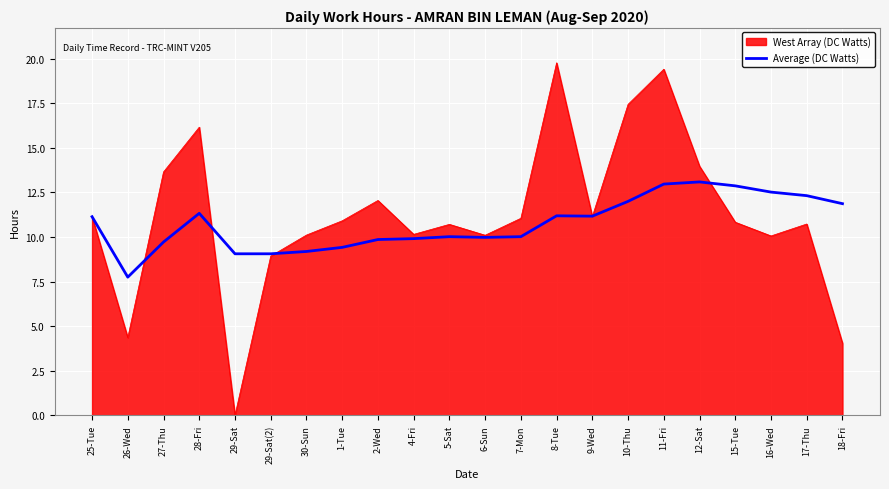

Between 26-Wed and 6-Sun, which series saw the biggest shift?

West Array (DC Watts)